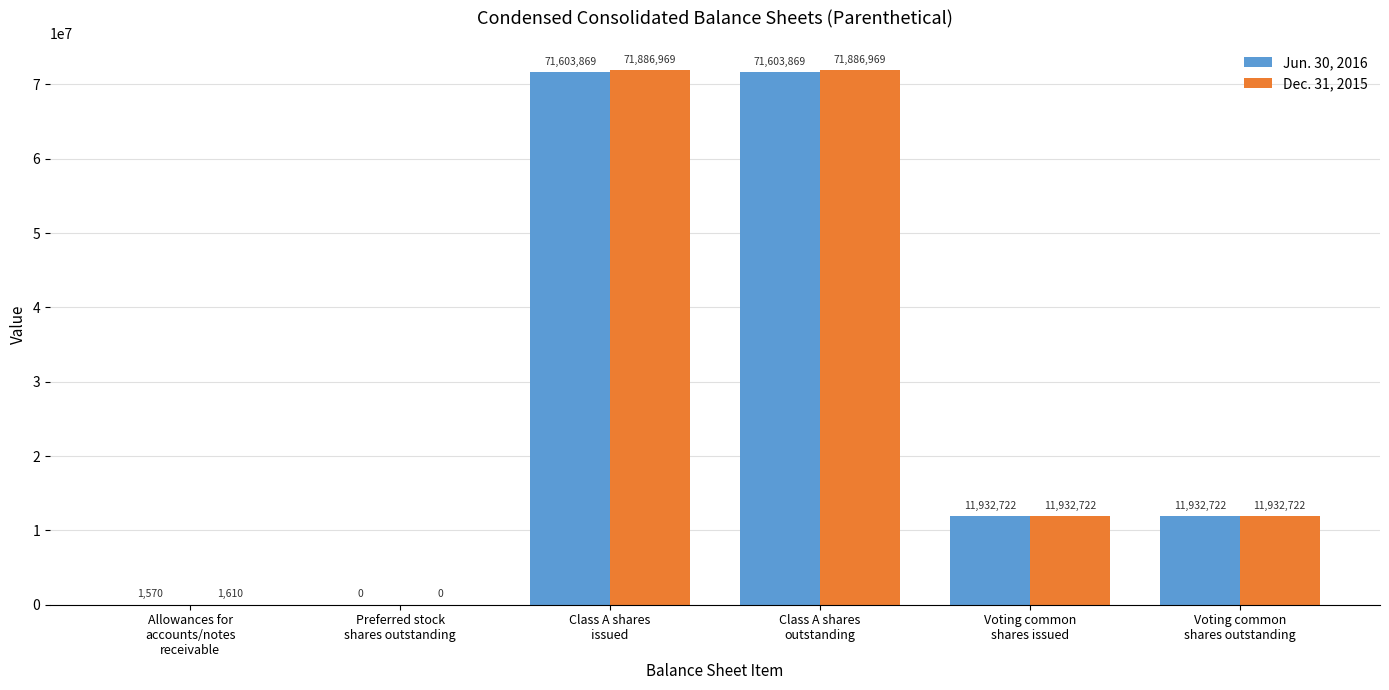

What is the greatest value displayed?

71886969